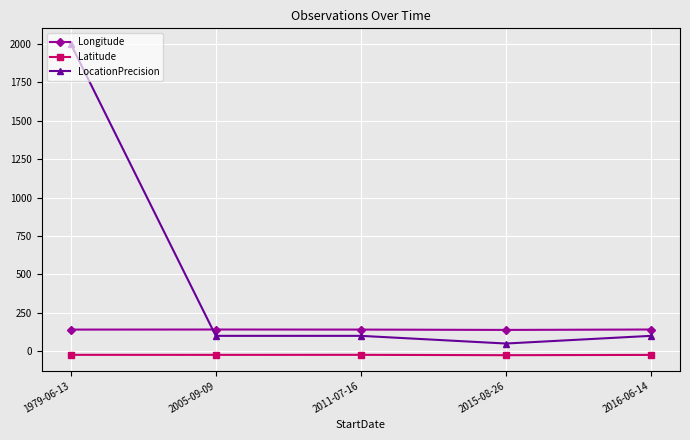

What is the sum of the Latitude values at 2015-08-26 and 2005-09-09?

-49.6